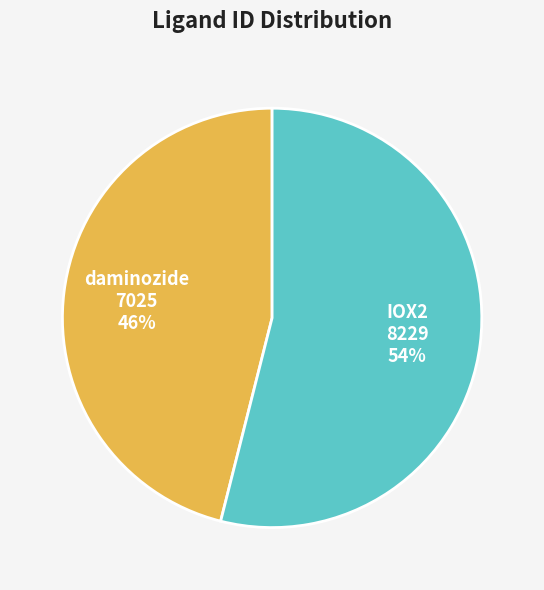

To the nearest percent, what is the average slice percentage?

50%